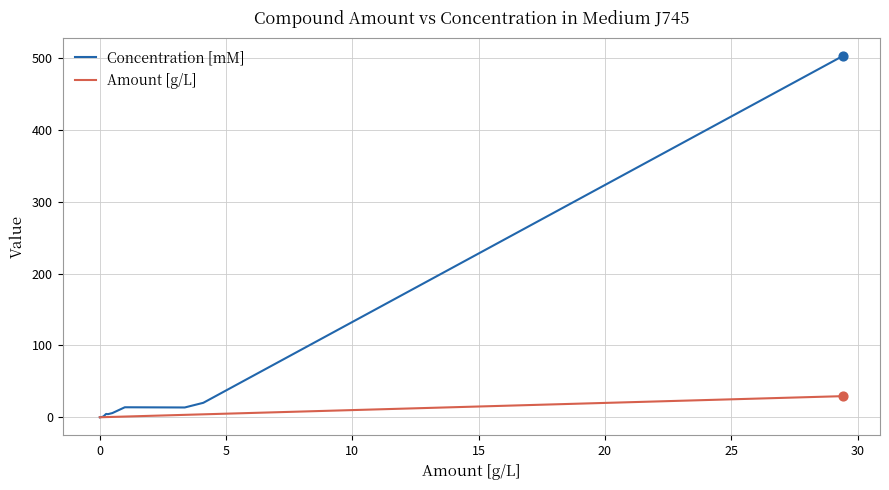

Which series has the largest range (max minus min)?

Concentration [mM]